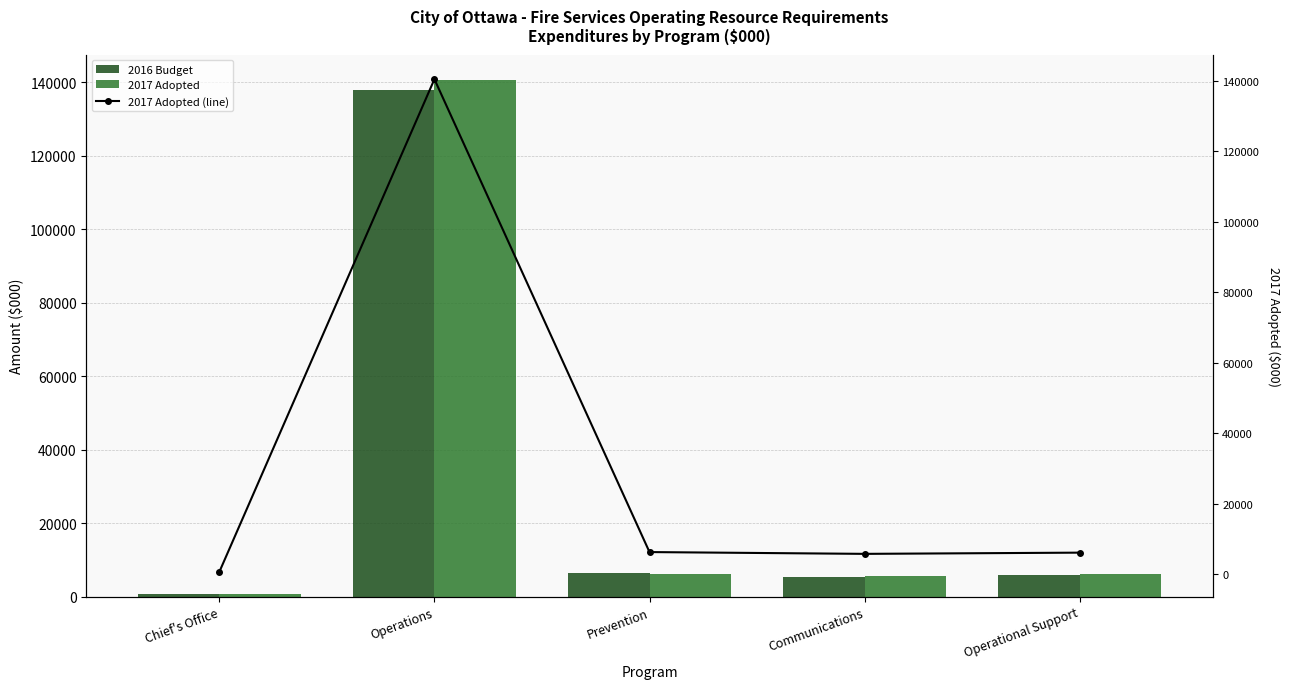

Rank the series by their maximum value, from highest to lowest.

2017 Adopted, 2017 Adopted (line), 2016 Budget